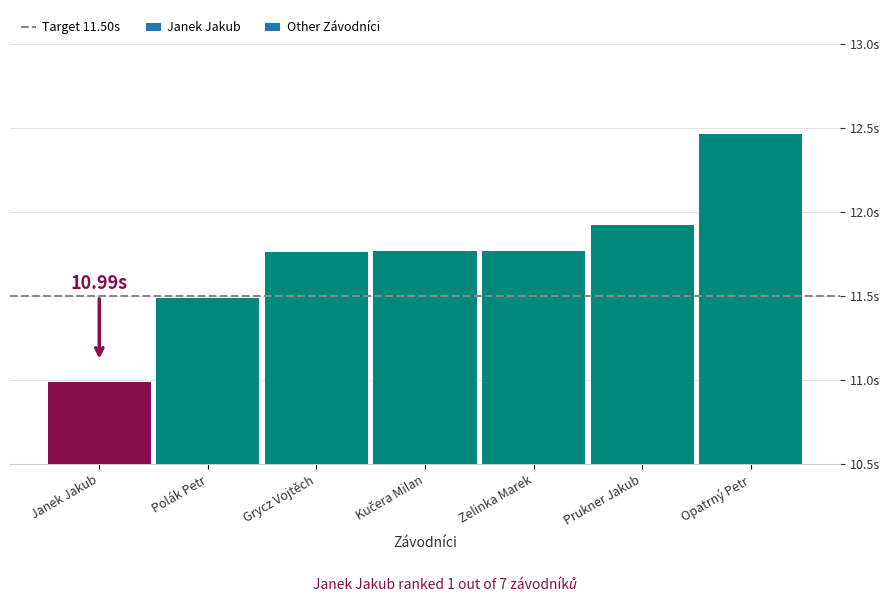

What is the change in value from Janek Jakub to Zelinka Marek?

+0.8